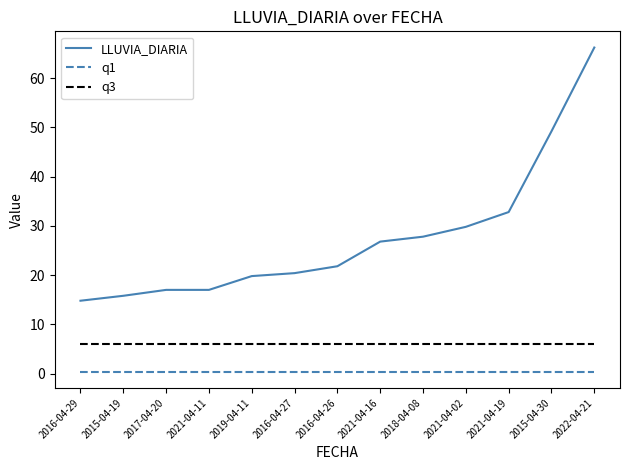

What is the sum of the q3 values at 2017-04-20 and 2021-04-02?

12.0